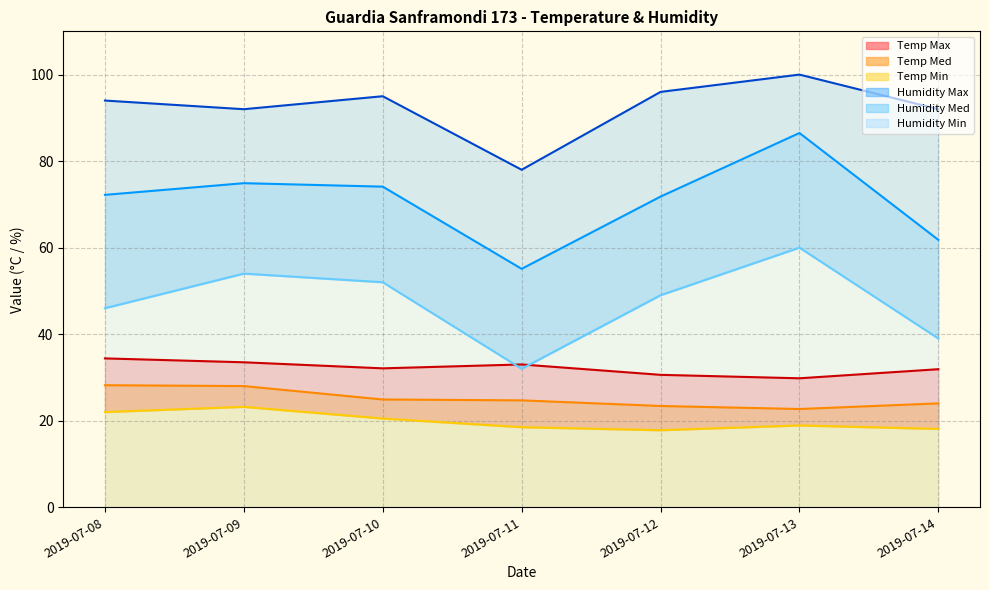

Which series has the largest total across all categories?

Humidity Max